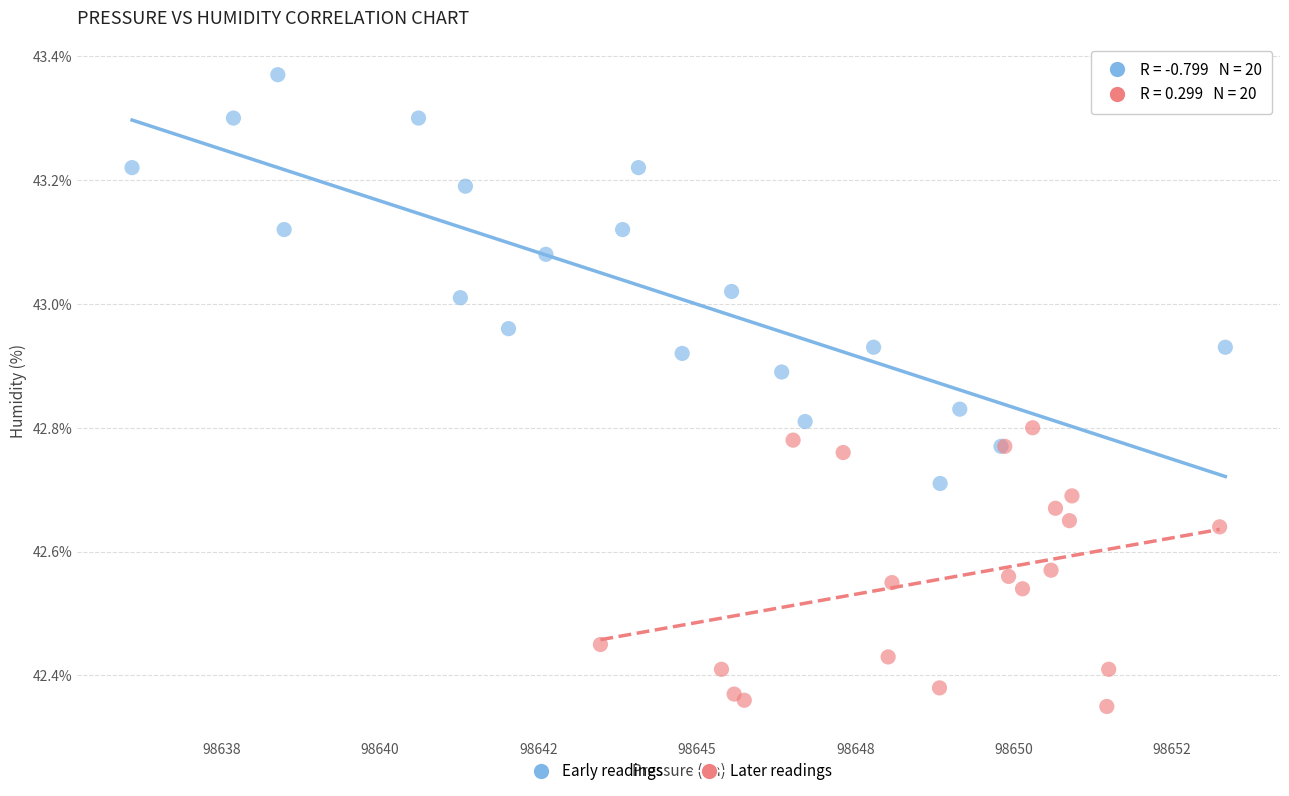

Which series contains the highest Y value?

Early readings